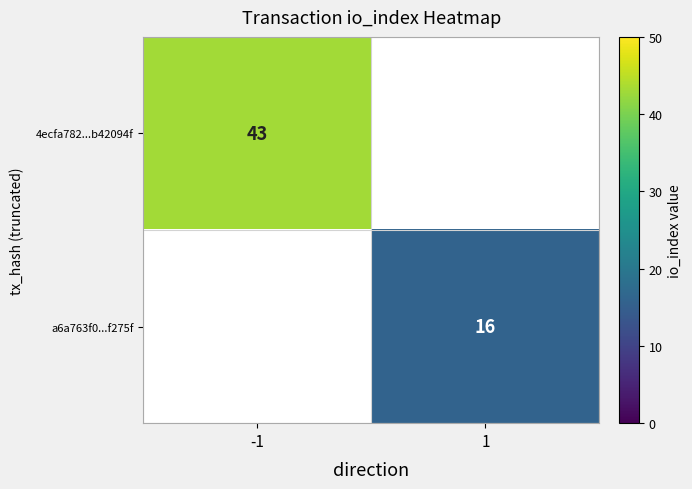

True or false: 4ecfa782...b42094f has a value of 64.1 at -1.

False